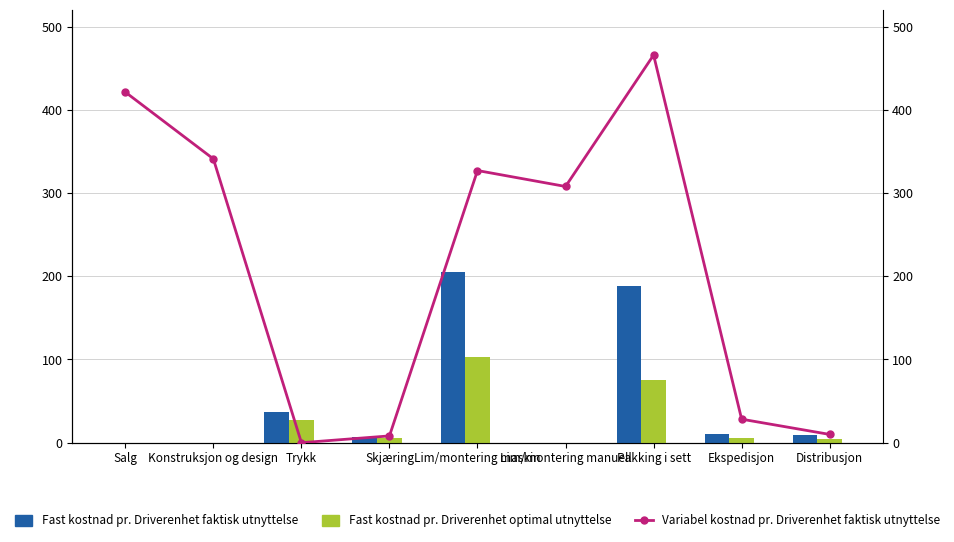

At which label does Fast kostnad pr. Driverenhet faktisk utnyttelse reach its peak?

Lim/montering maskin